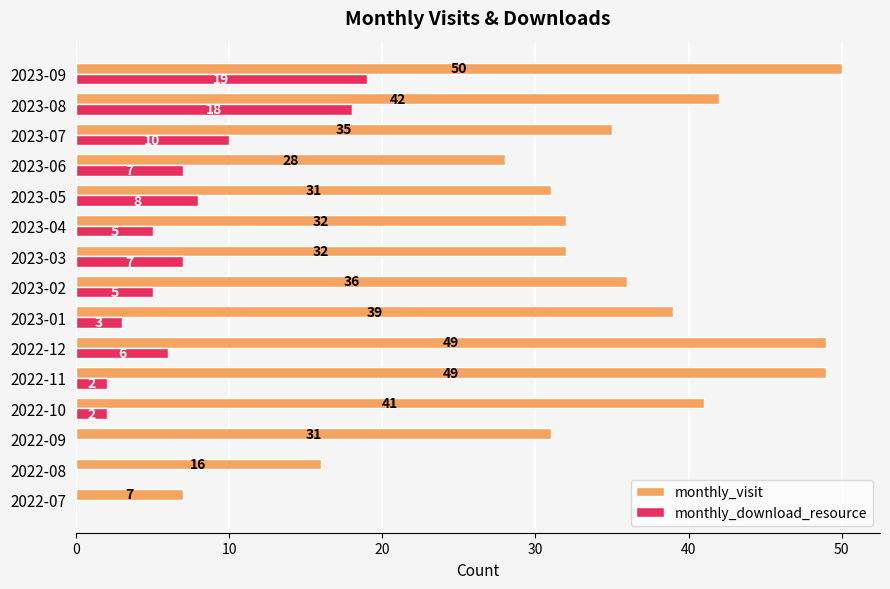

Count the number of data series in this chart.

2